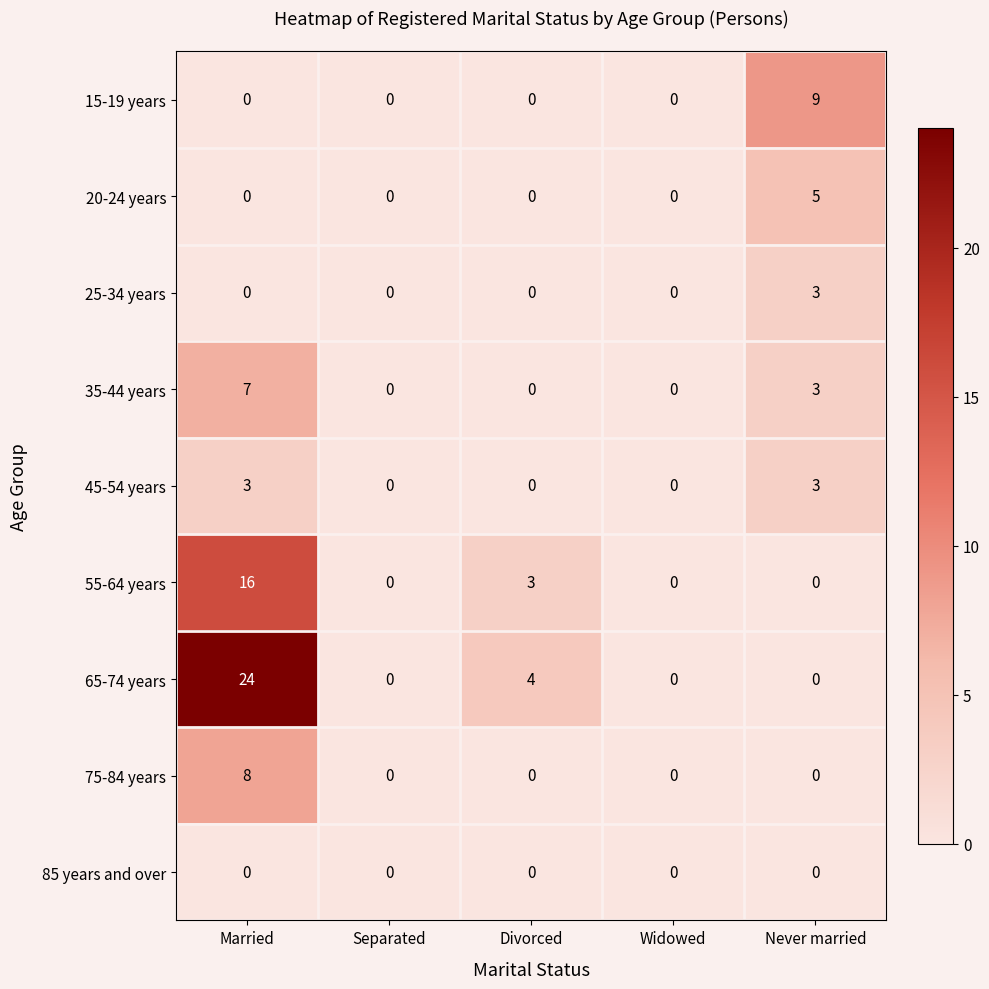

Which category has the highest value in the 55-64 years series?

Married